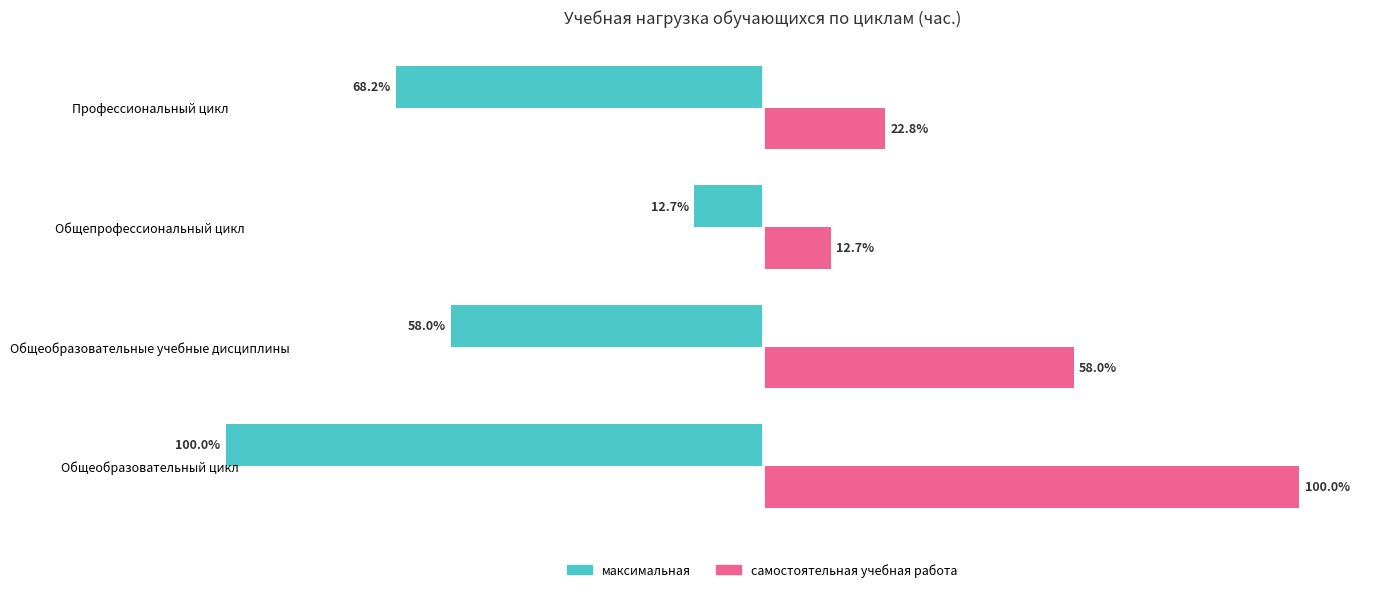

What are all the series names shown in the legend?

максимальная, самостоятельная учебная работа